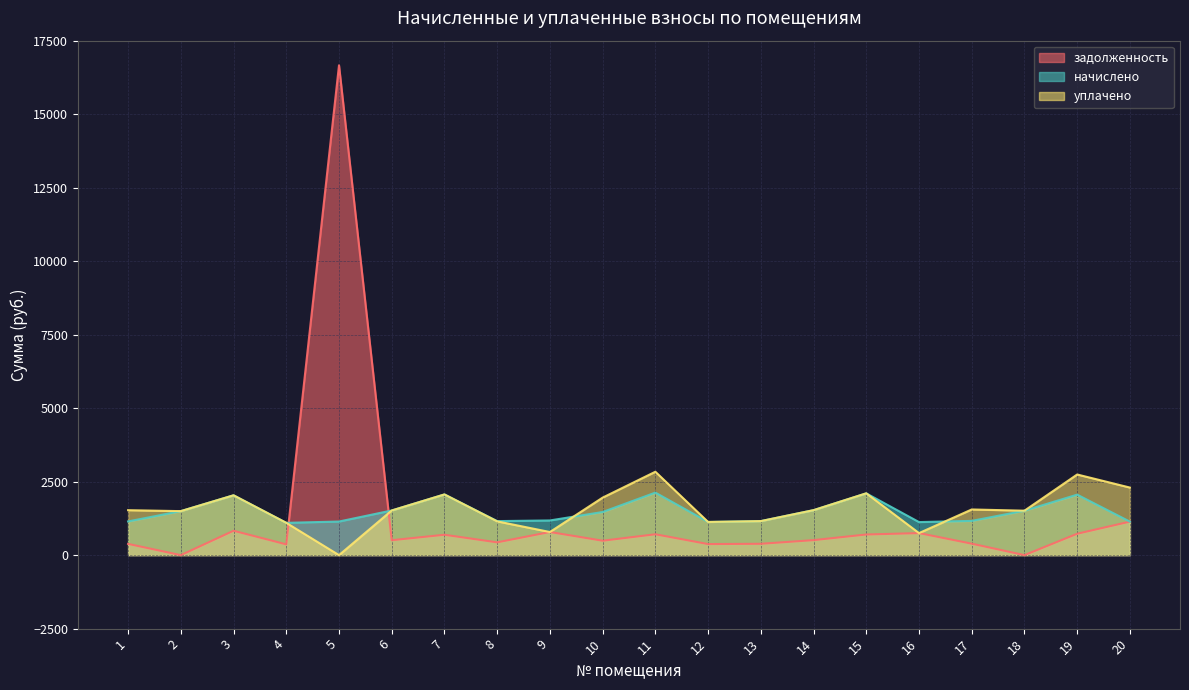

At which category is the sum across all series the highest?

5